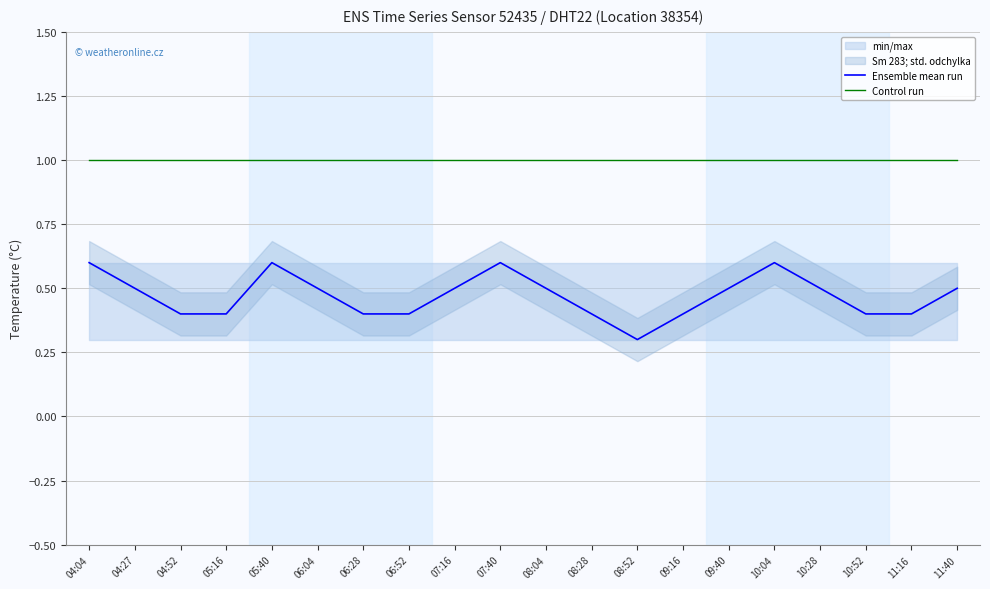

True or false: Ensemble mean run has more than 0 interior local peaks.

True